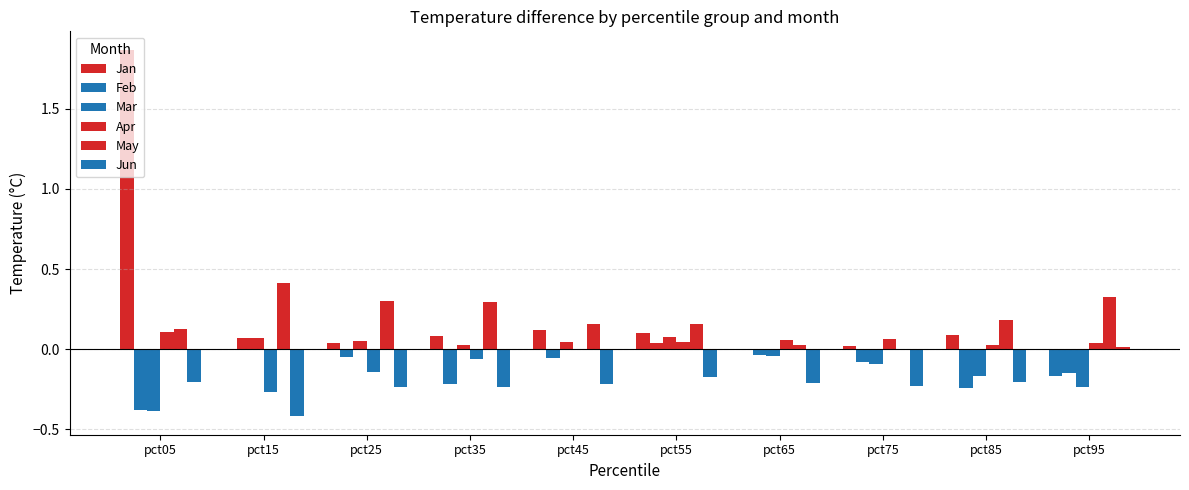

At which category does the chart reach its minimum across all series?

pct15